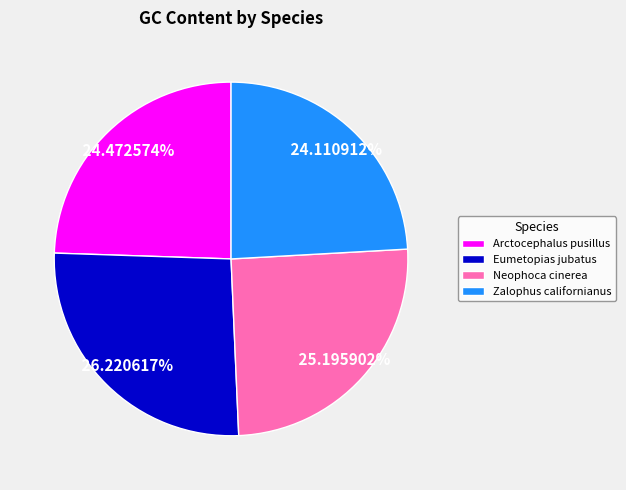

Do Eumetopias jubatus and Arctocephalus pusillus together represent more than half of the pie?

Yes